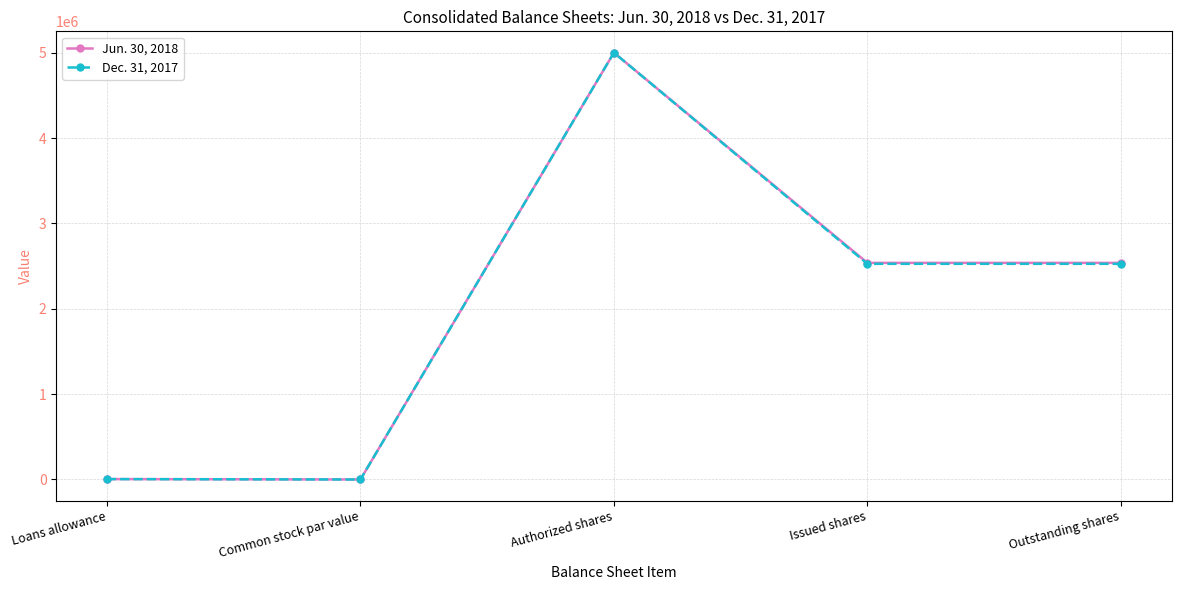

How many values in the Dec. 31, 2017 series are below 2526377?

2